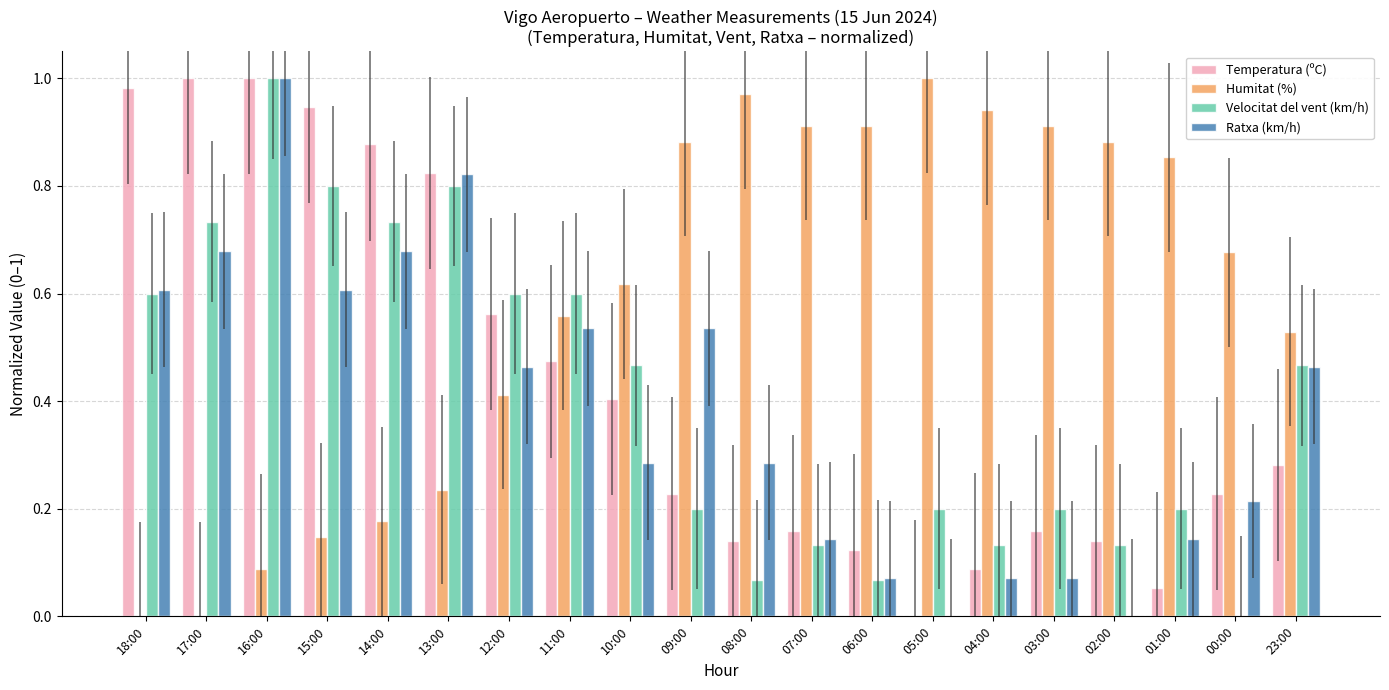

Is it true that Humitat (%) equals 0.2 at 07:00?

False